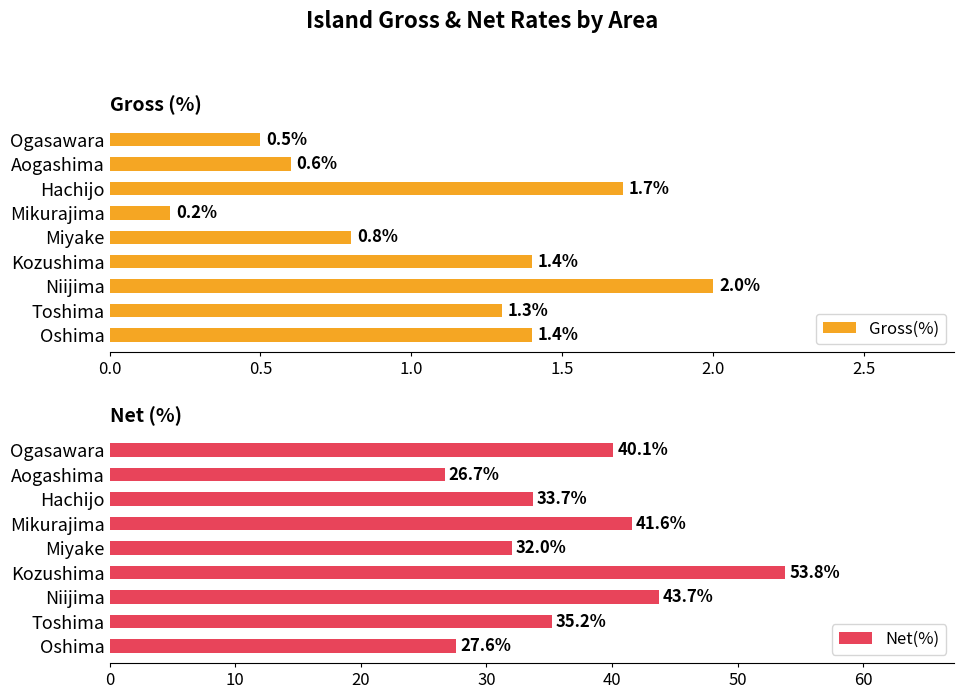

Read the Gross(%) value at Hachijo.

1.7